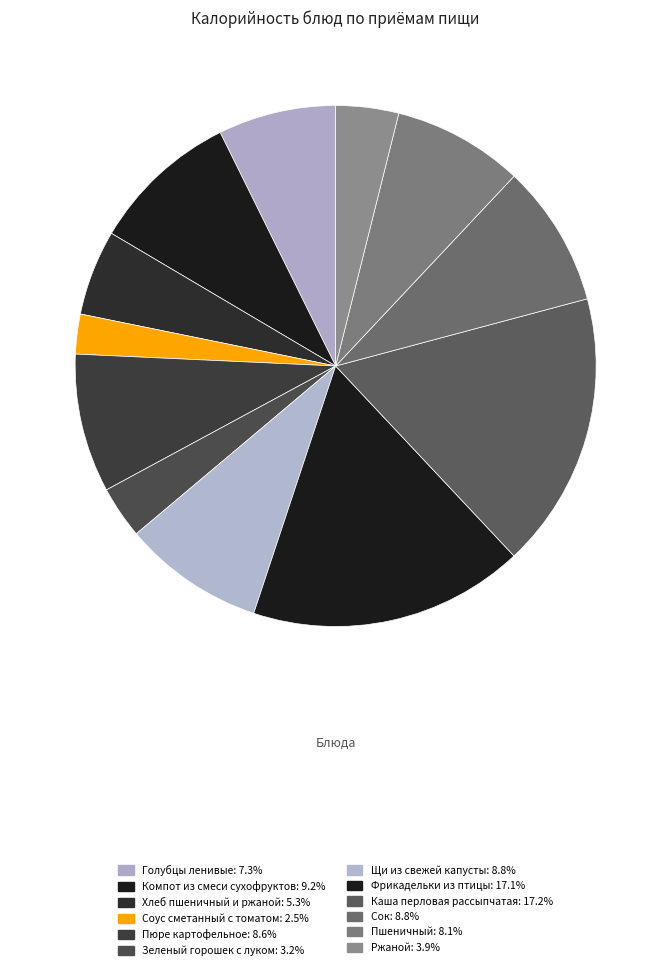

To the nearest percent, what is the difference between the Каша перловая рассыпчатая and Сок slice percentages?

8%